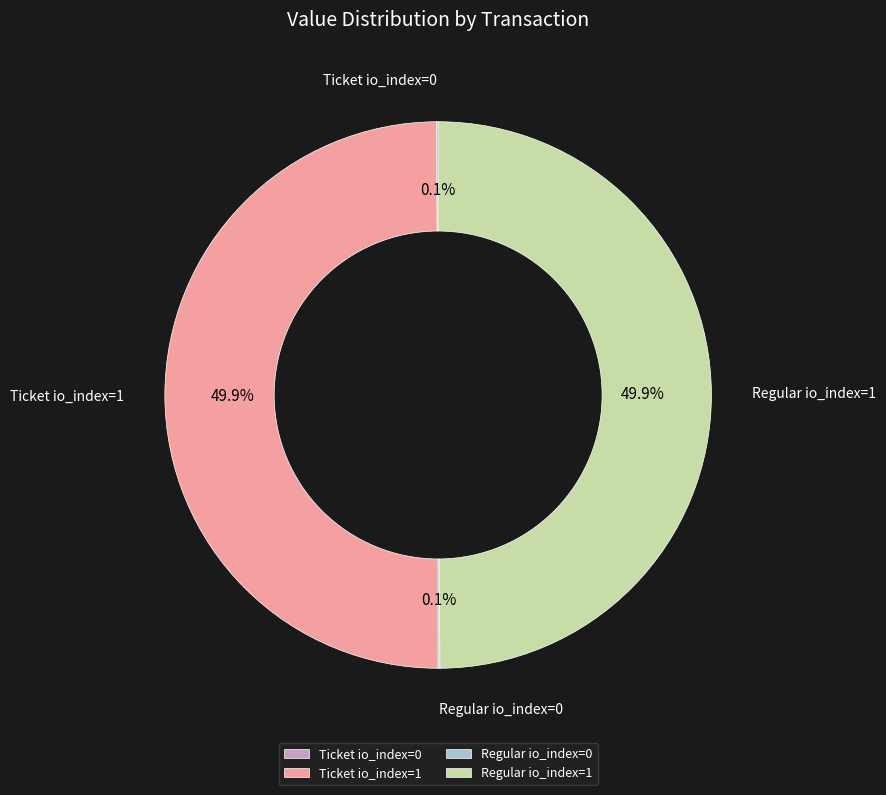

What portion of the pie excludes Ticket io_index=1?

50.1%